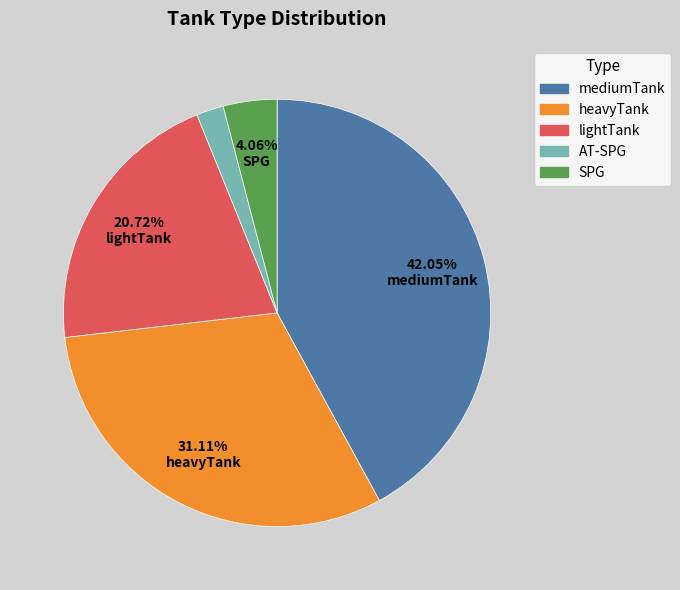

Which slice is the smallest?

AT-SPG